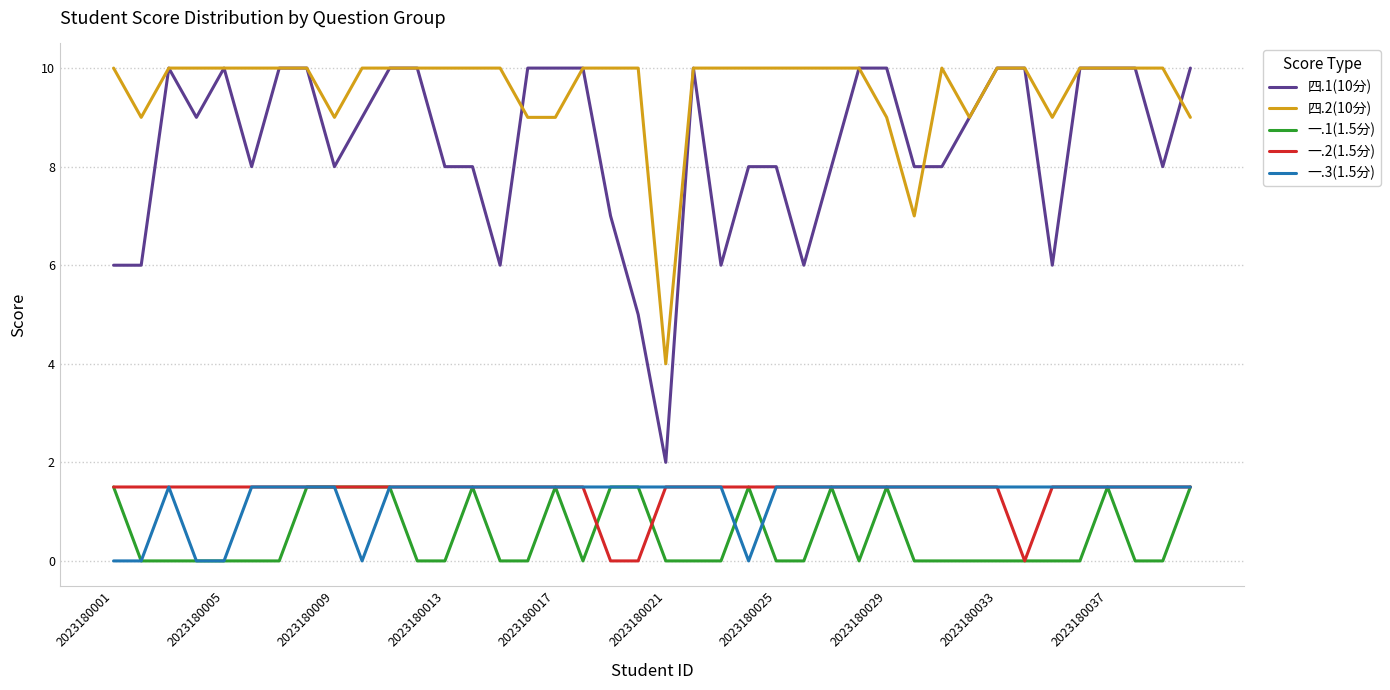

Which series has the largest range (max minus min)?

四.1(10分)